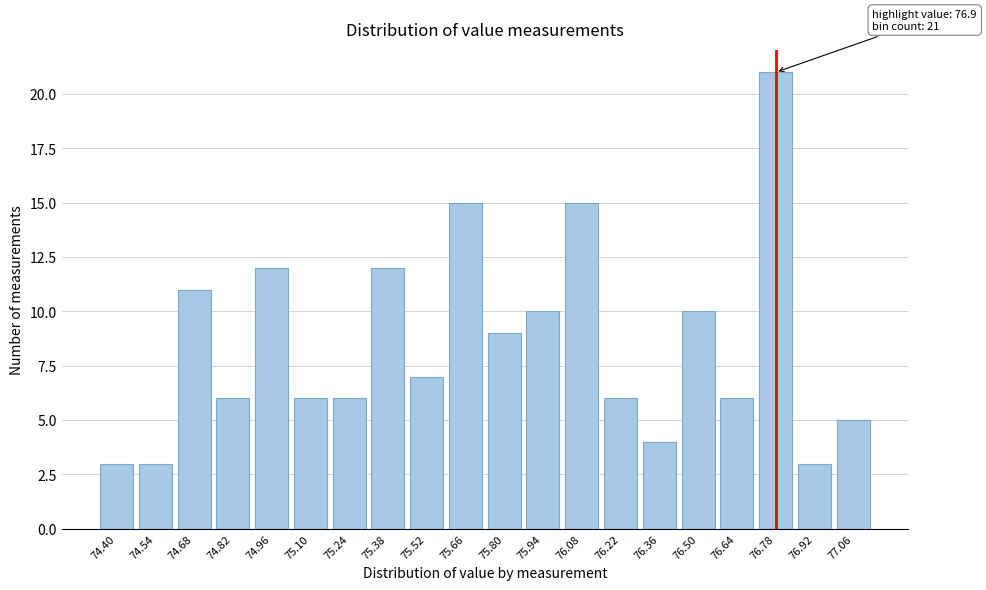

Reading left to right, transcribe all the data shown in this chart.

3	3	11	6	12	6	6	12	7	15	9	10	15	6	4	10	6	21	3	5